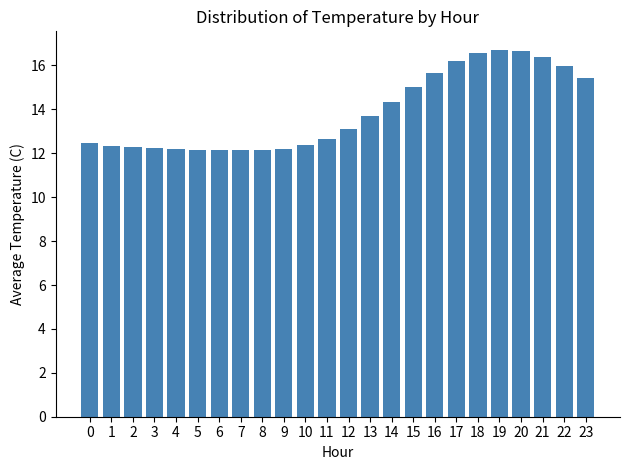

What is the difference between the maximum and second lowest values?

4.6